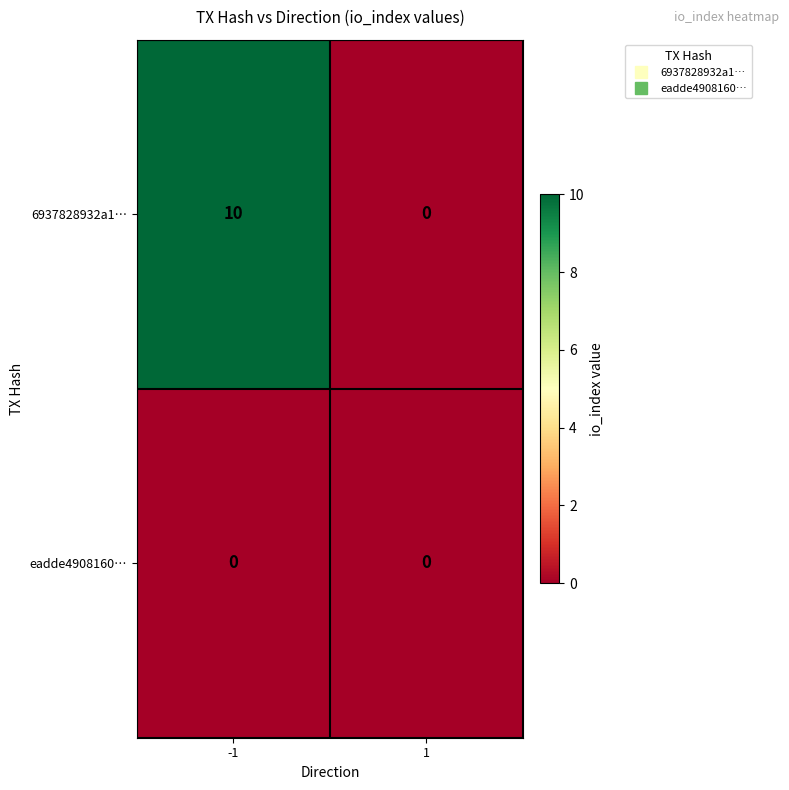

How many series are shown in this chart?

2